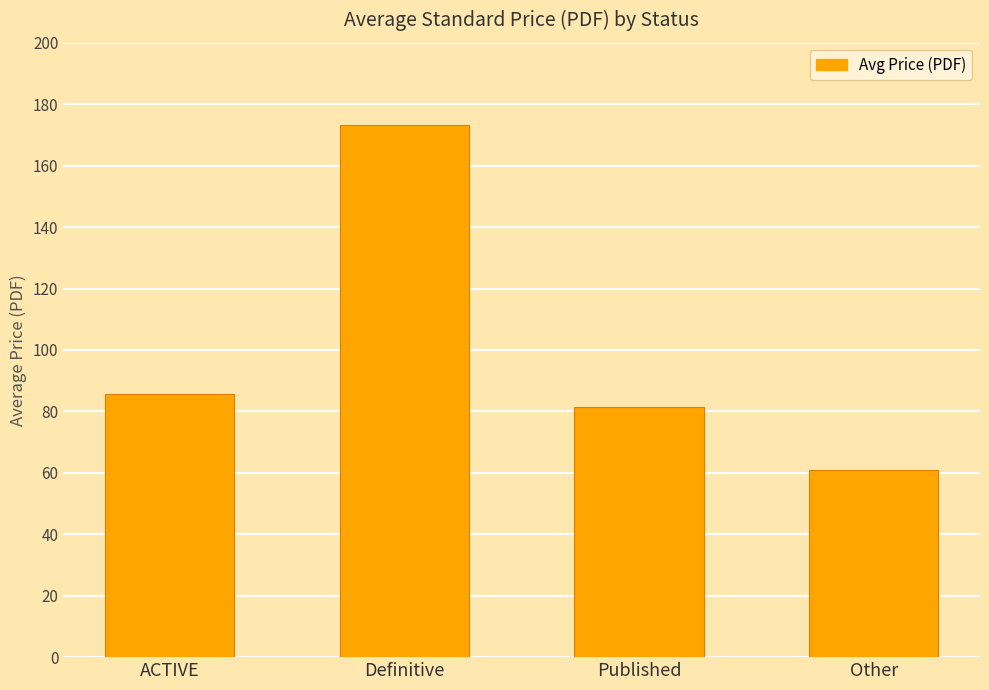

How many data points does each series have?

4